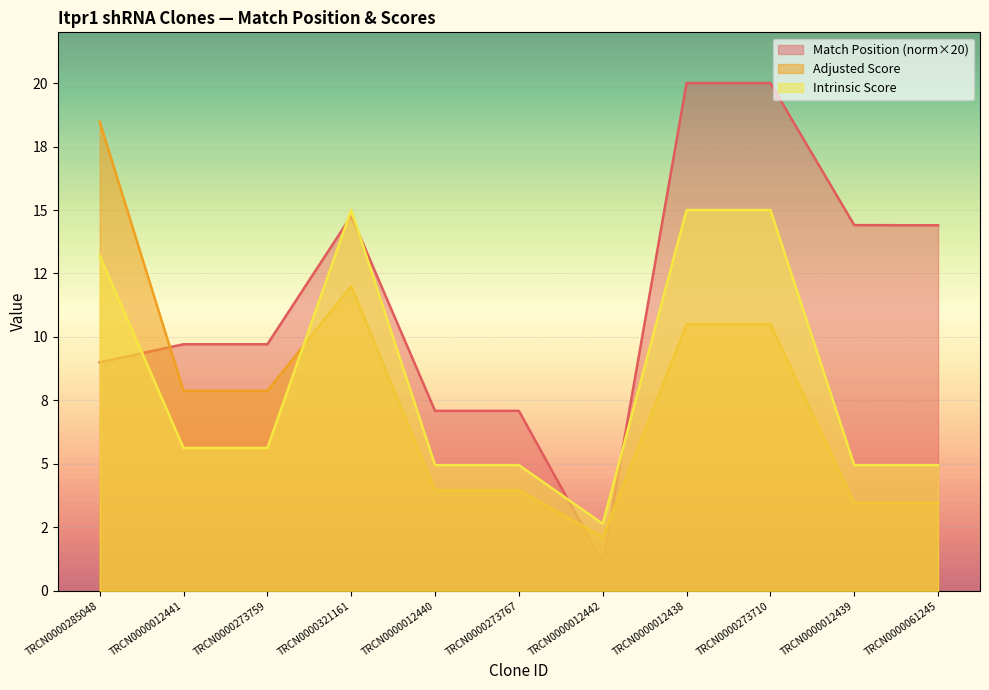

Does the chart display data point markers on the line(s)?

No